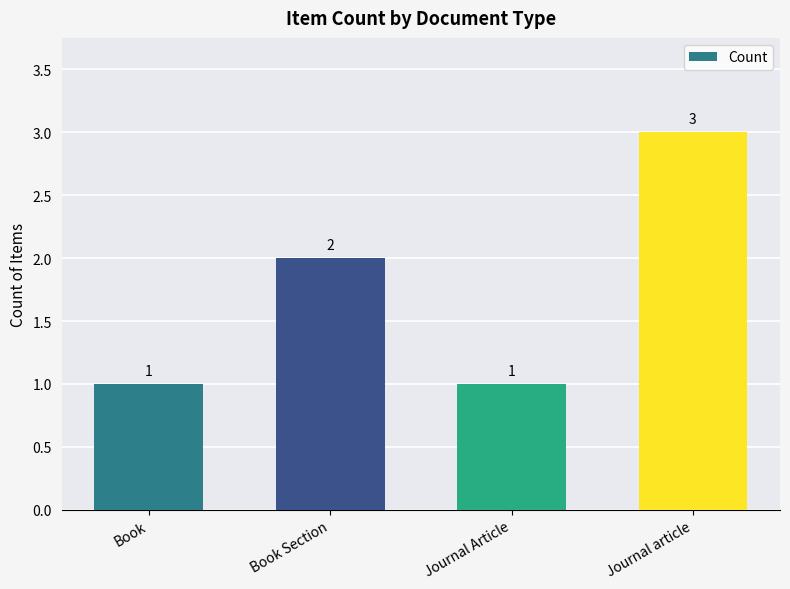

The value at Book is 0. True or false?

False